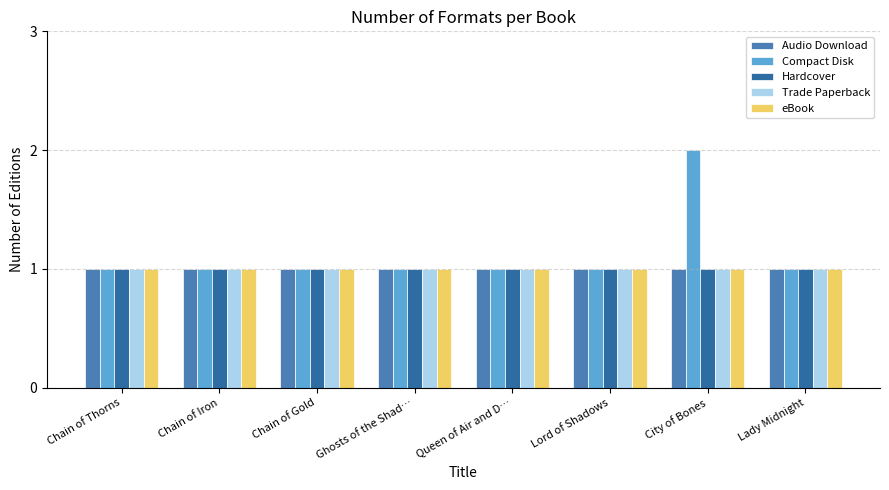

What position from the left is Chain of Iron?

2